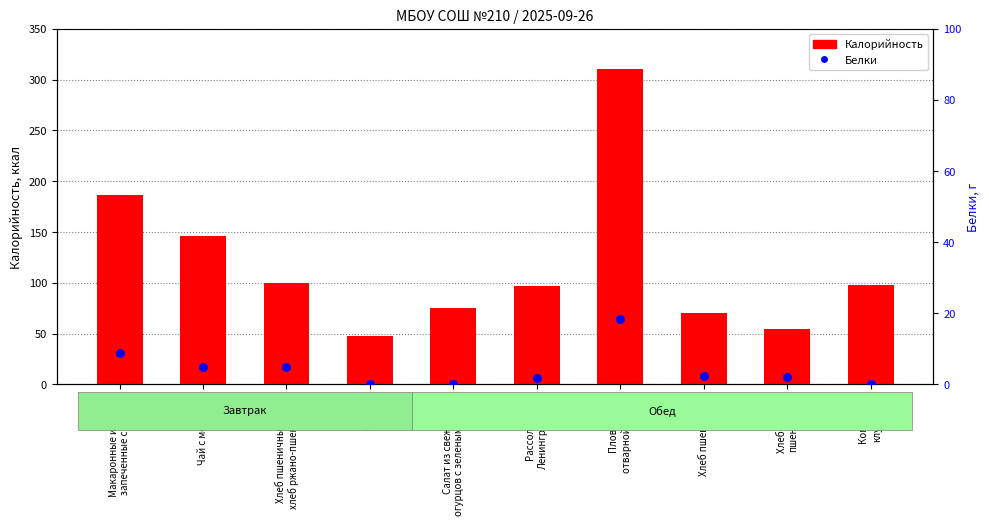

What are all the series names shown in the legend?

Калорийность, Белки